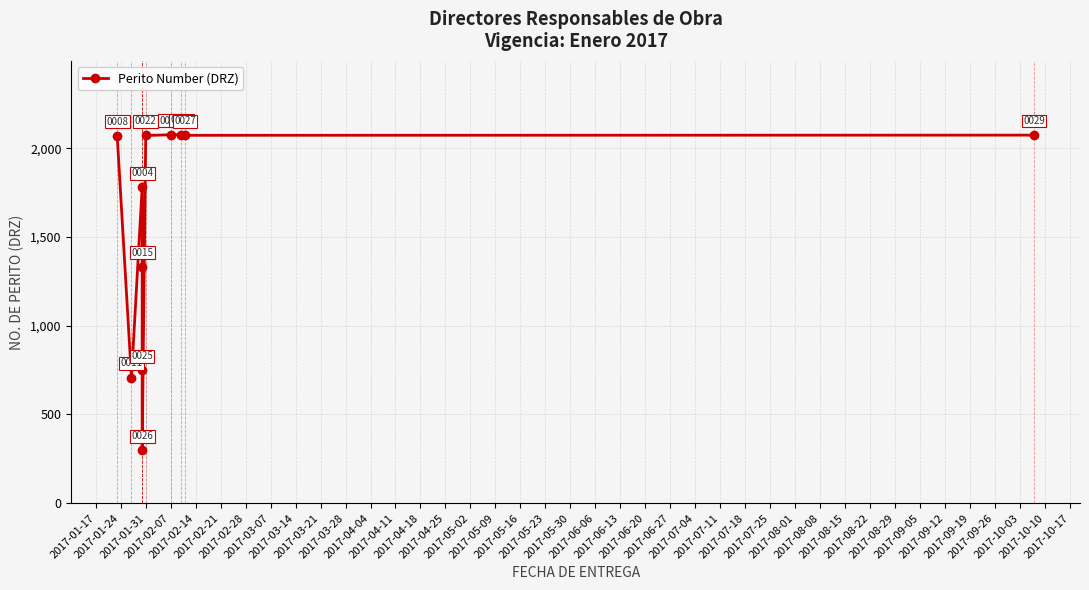

What is the average value?

1574